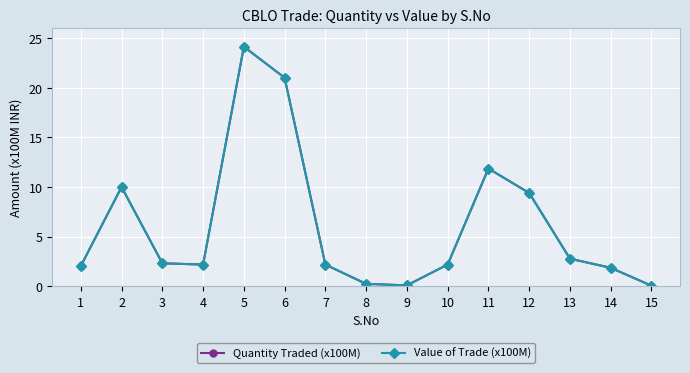

What is the total value across all series at 1?

4.0